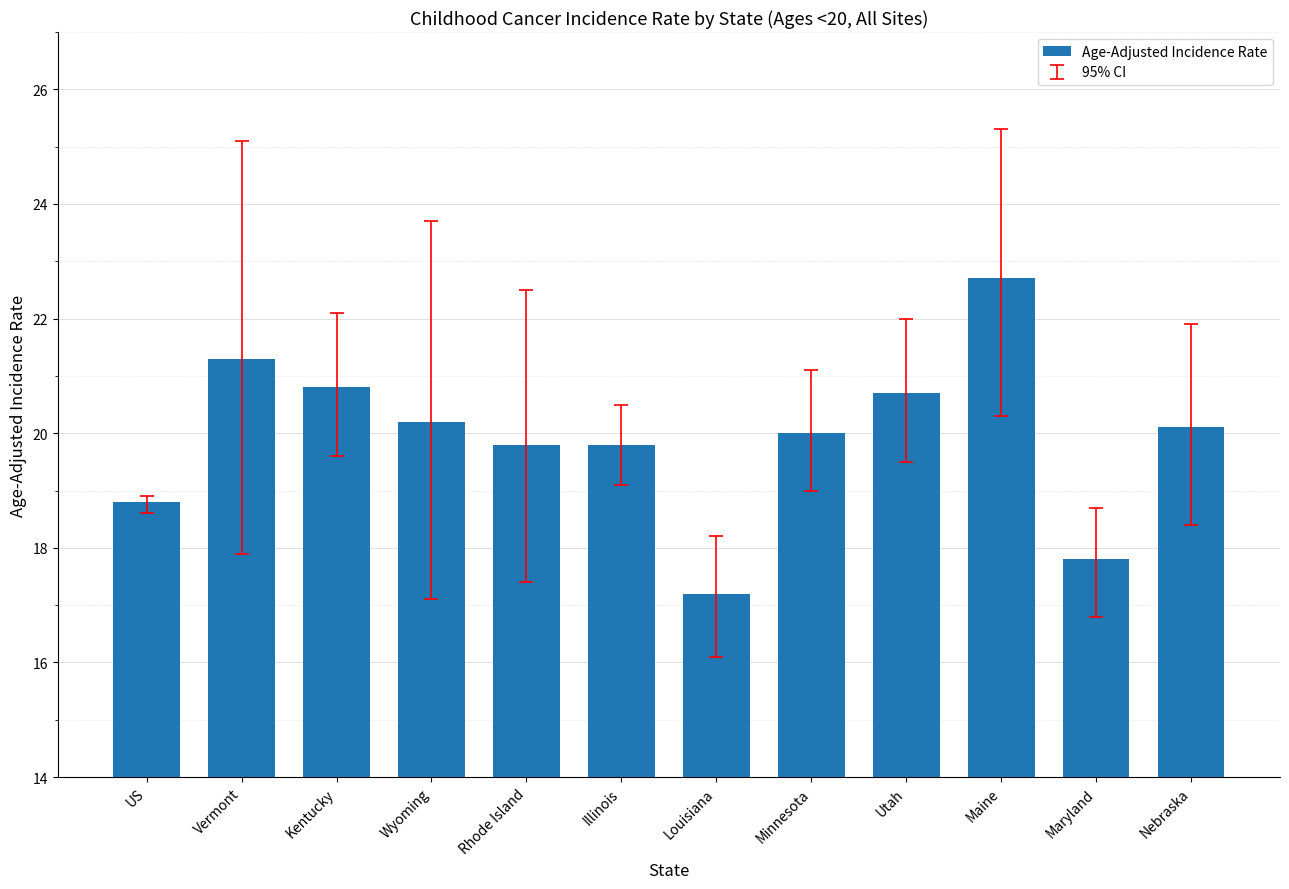

What is the label of the 10th bar from the right?

Kentucky